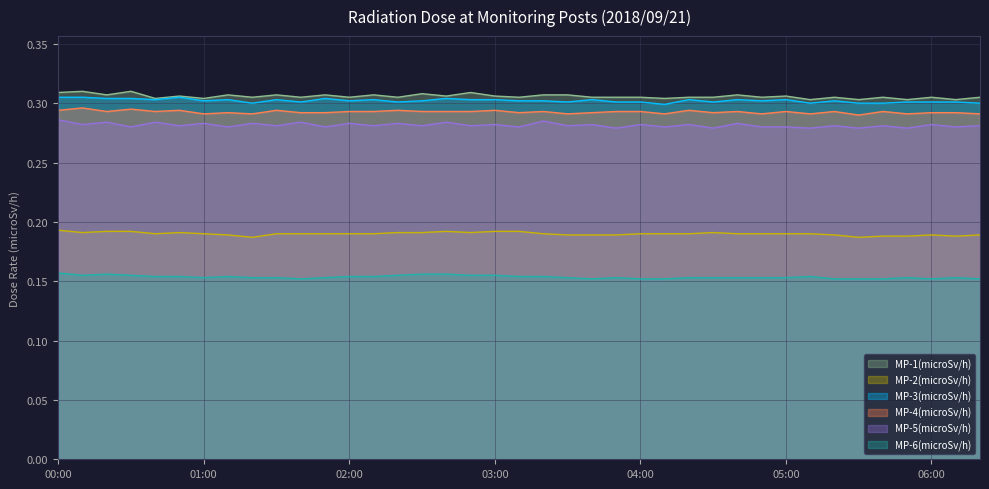

Rank the series at 02:50 from lowest to highest value.

MP-6(microSv/h), MP-2(microSv/h), MP-5(microSv/h), MP-4(microSv/h), MP-3(microSv/h), MP-1(microSv/h)